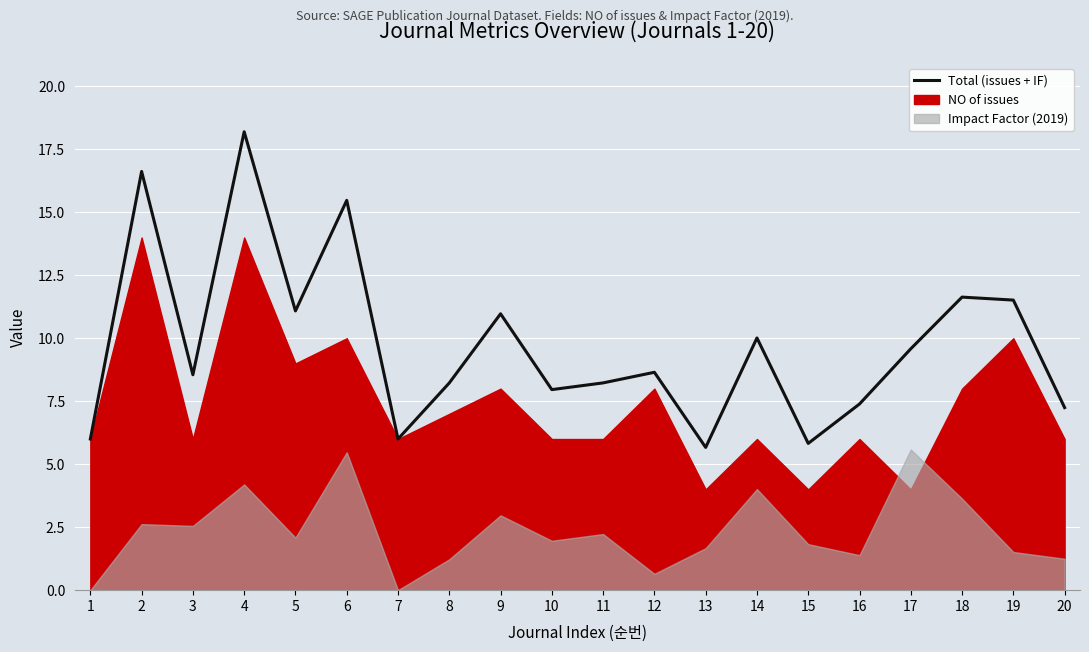

List the labels in order of value, largest first.

4, 2, 6, 18, 19, 5, 9, 14, 17, 12, 3, 11, 8, 10, 16, 20, 1, 7, 15, 13